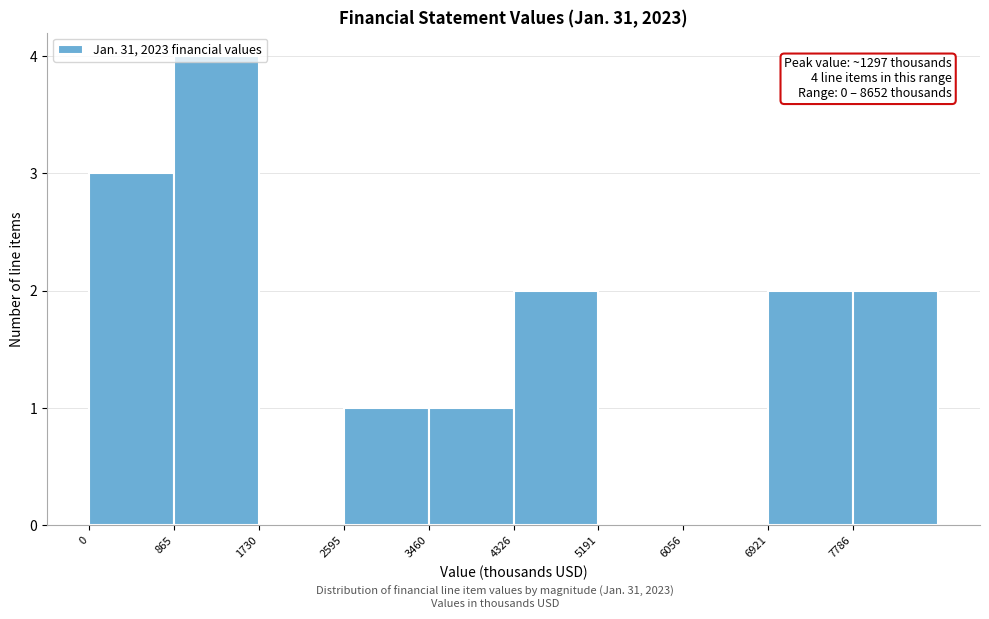

Over which range of the x-axis is the bar tallest?

900 to 1700